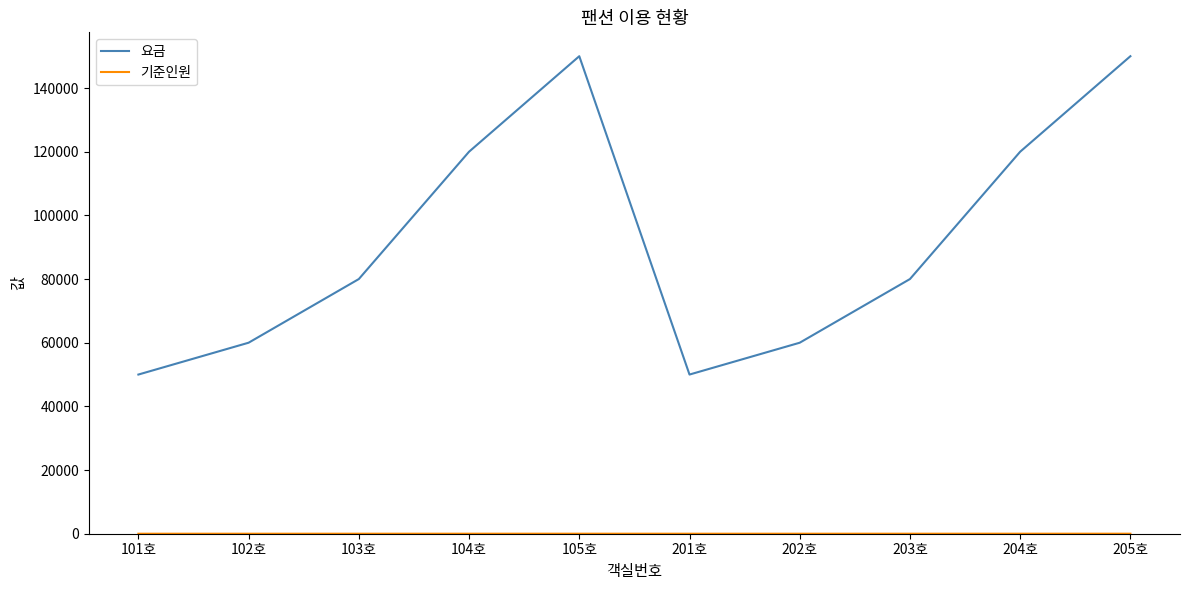

Which series changed the most between 102호 and 203호?

요금